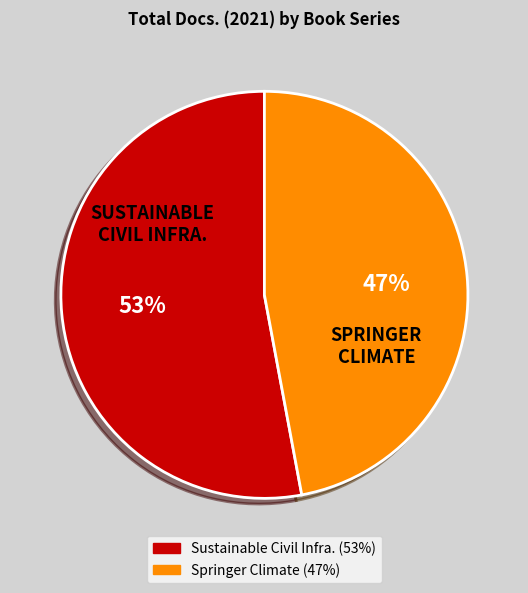

To the nearest percent, what is the difference between the largest and smallest slice percentages?

6%